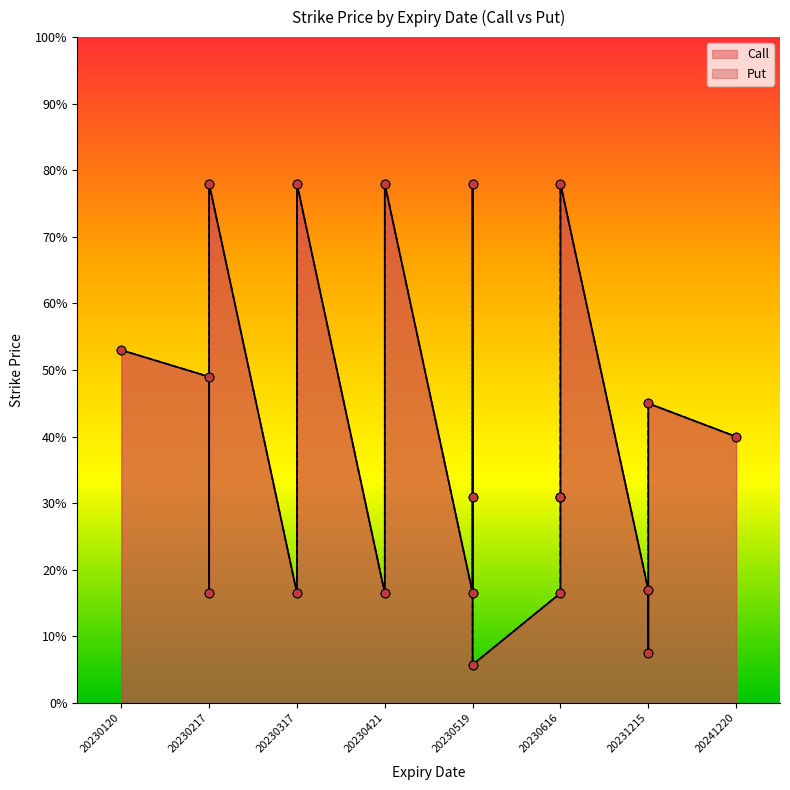

What is the total value across all series at 20230120?

106.0